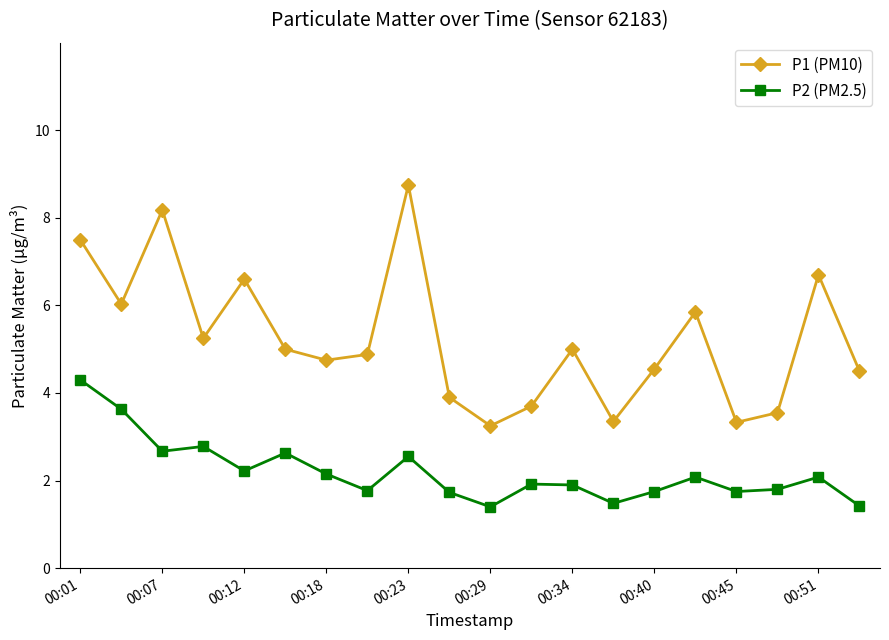

List the series in order of their peak value, highest first.

P1 (PM10), P2 (PM2.5)